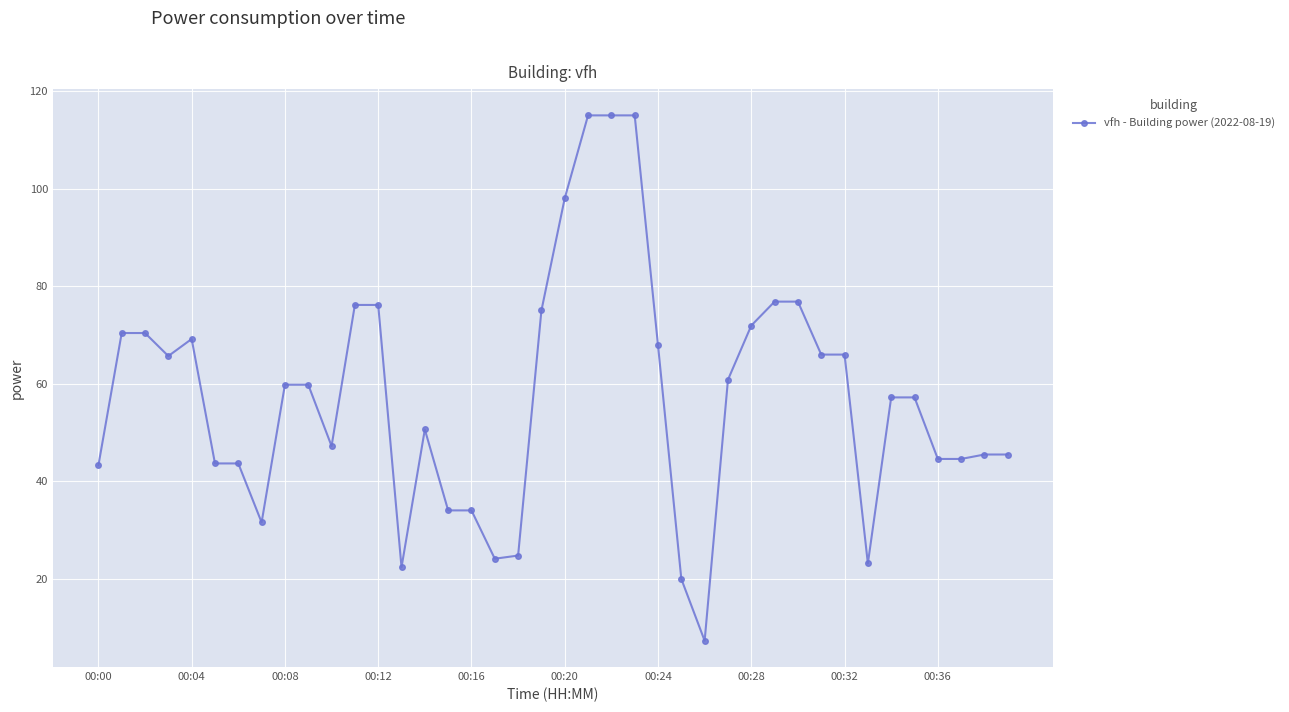

What is the minimum value shown in the chart?

7.3